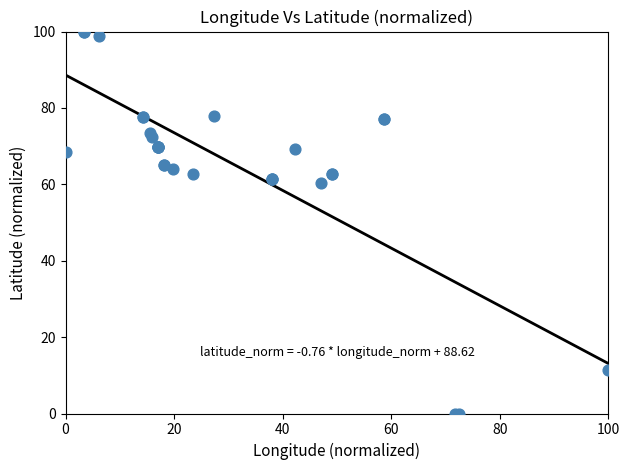

What Y value in the scatter plot is closest to 50?

60.3